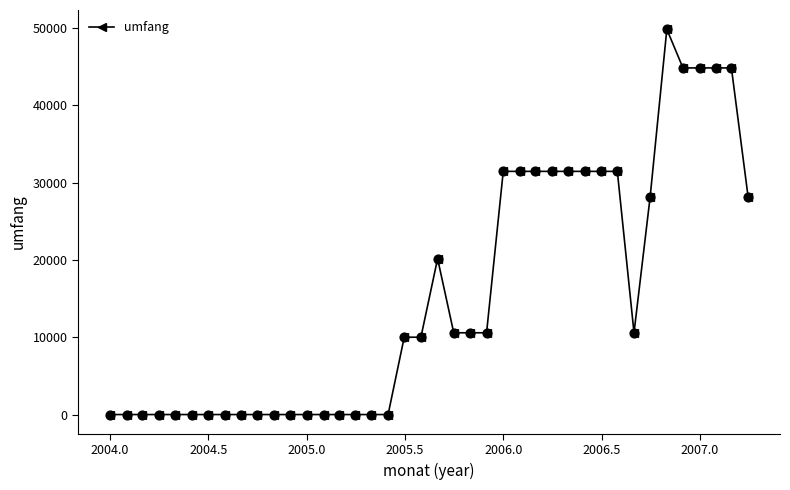

What is the difference between the maximum and minimum values?

49826.7